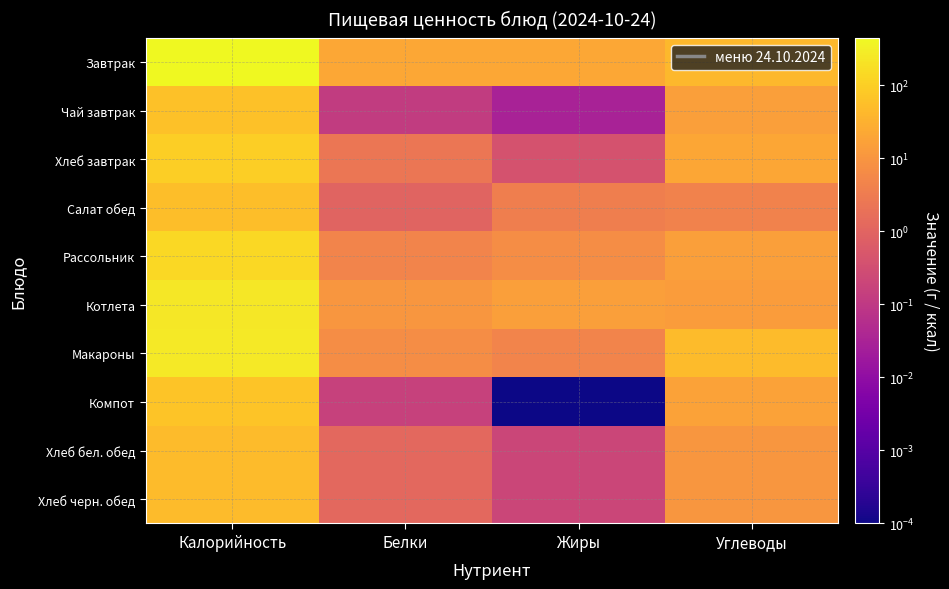

Rank the series at Белки from highest to lowest value.

Завтрак, Котлета, Макароны, Рассольник, Хлеб завтрак, Хлеб бел. обед, Хлеб черн. обед, Салат обед, Компот, Чай завтрак